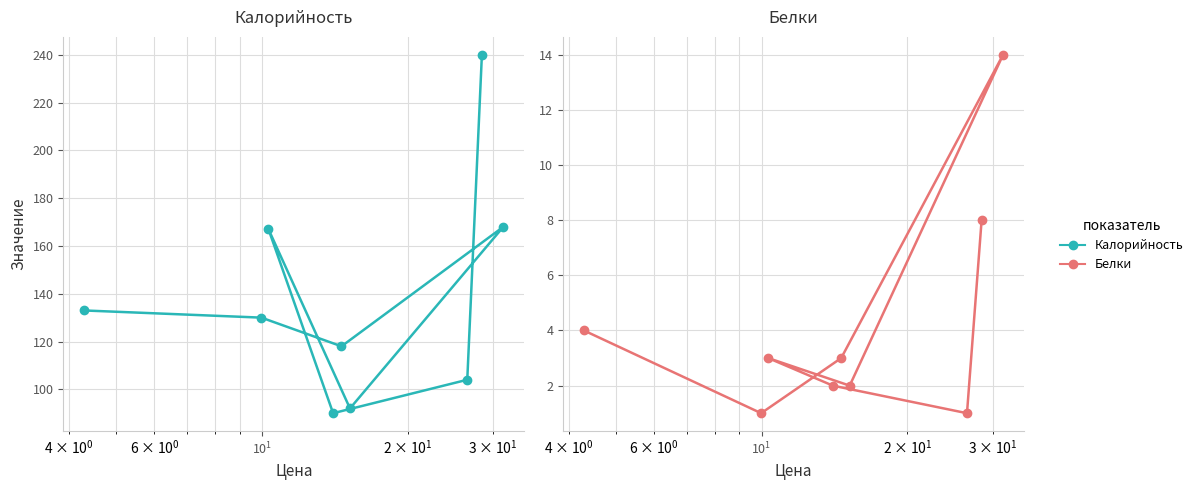

What is the smallest value displayed?

1